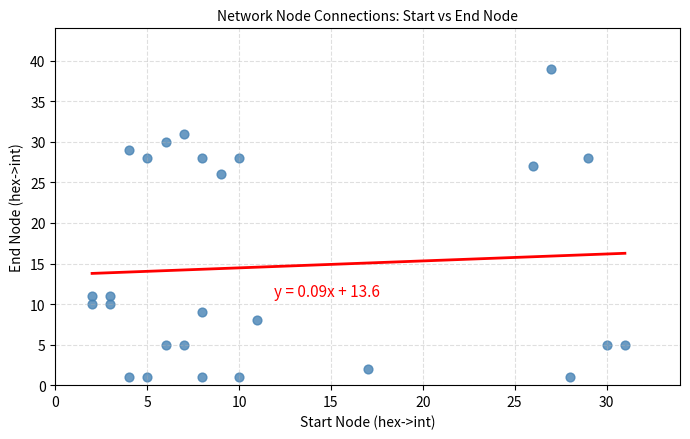

What Y value in the scatter plot is closest to 20?

26